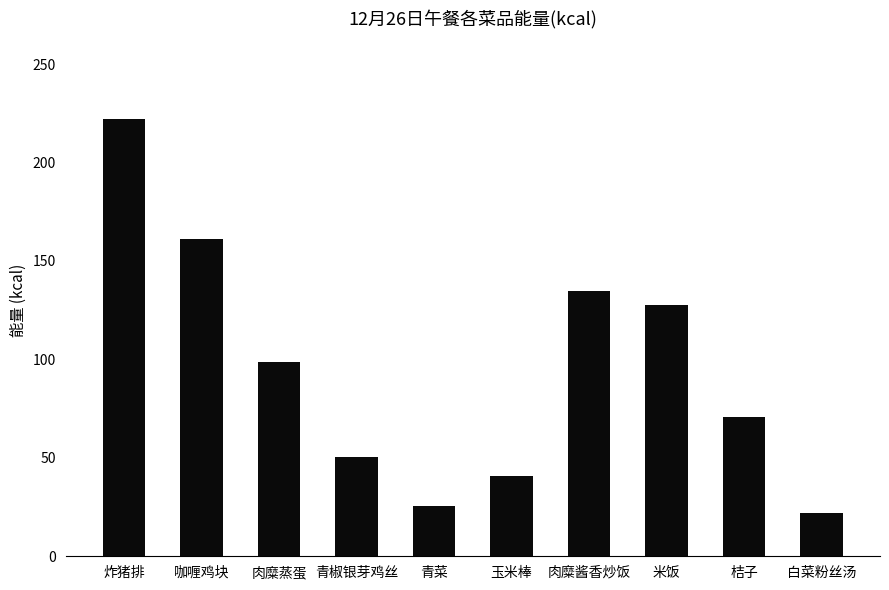

Where does the data first go above 98?

炸猪排